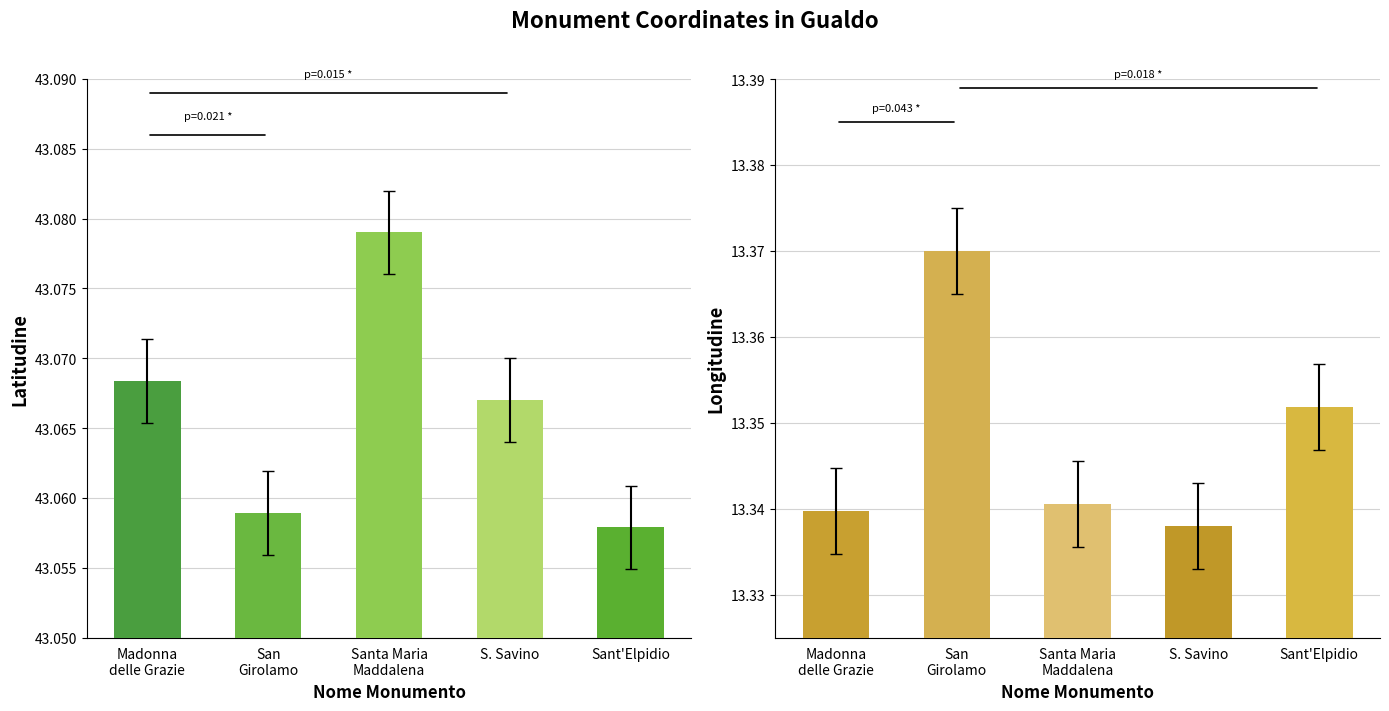

Reading left to right, what are all the values shown in this chart?

Latitudine: Madonna
delle Grazie=43.1	San
Girolamo=43.1	Santa Maria
Maddalena=43.1	S. Savino=43.1	Sant'Elpidio=43.1
Longitudine: Madonna
delle Grazie=13.3	San
Girolamo=13.4	Santa Maria
Maddalena=13.3	S. Savino=13.3	Sant'Elpidio=13.4